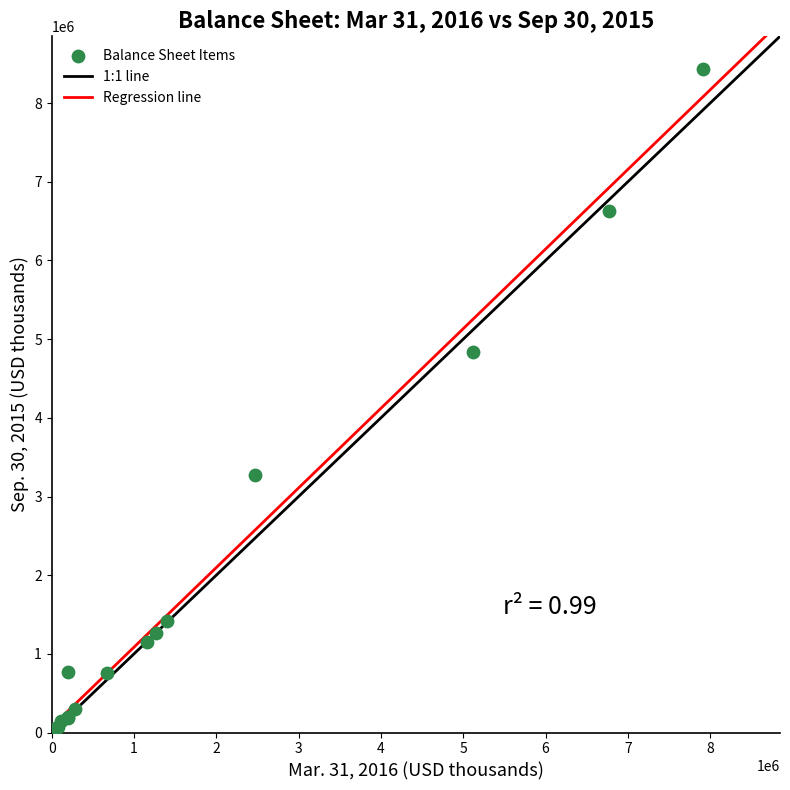

What Y value in the scatter plot is closest to 4227163?

4832520